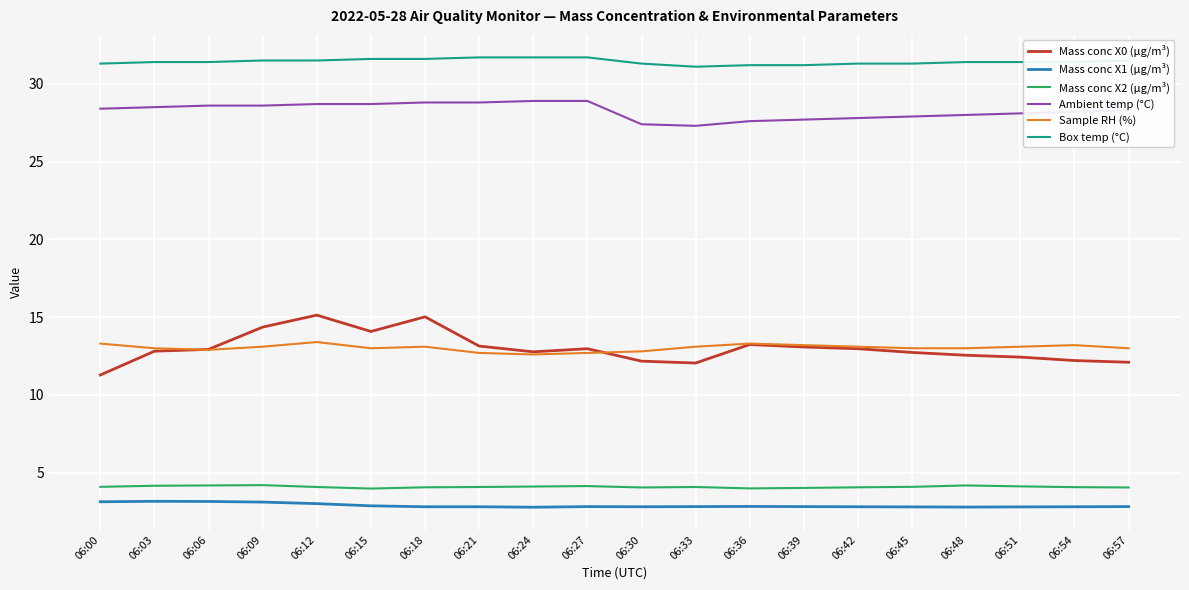

How many lines are shown in the chart?

6